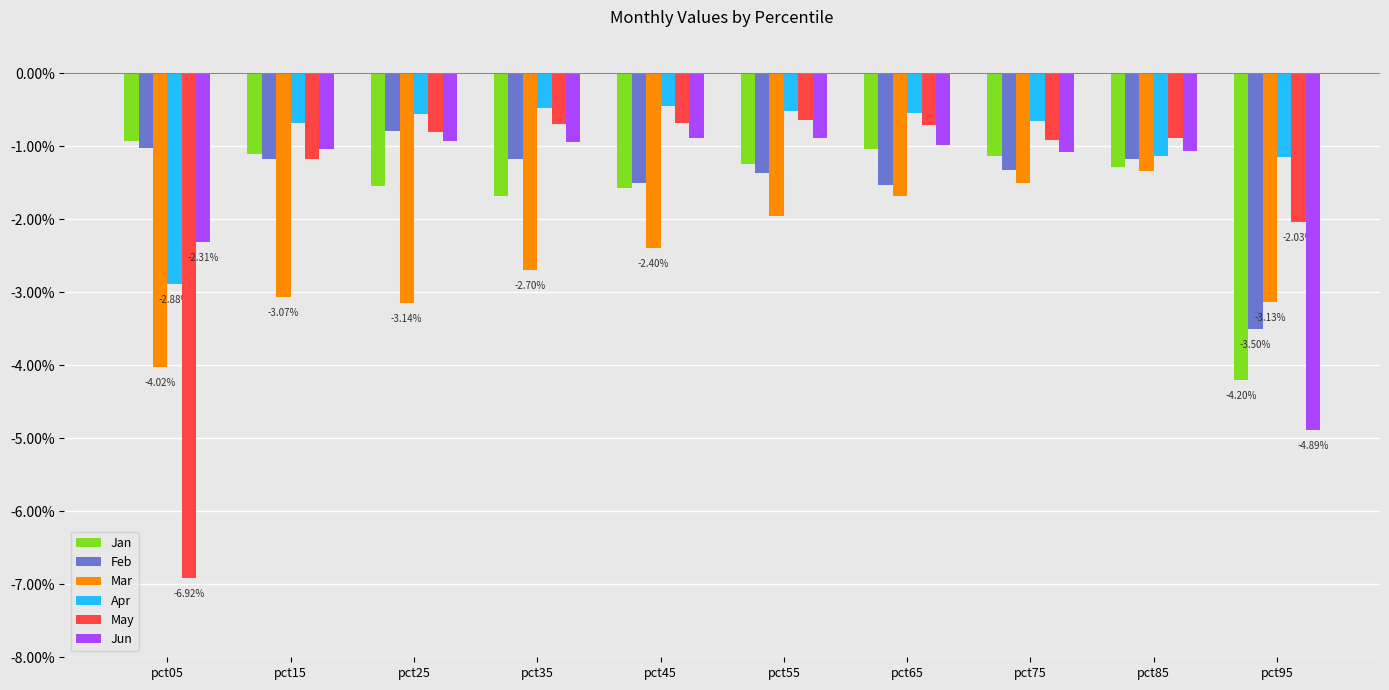

Count the number of data series in this chart.

6